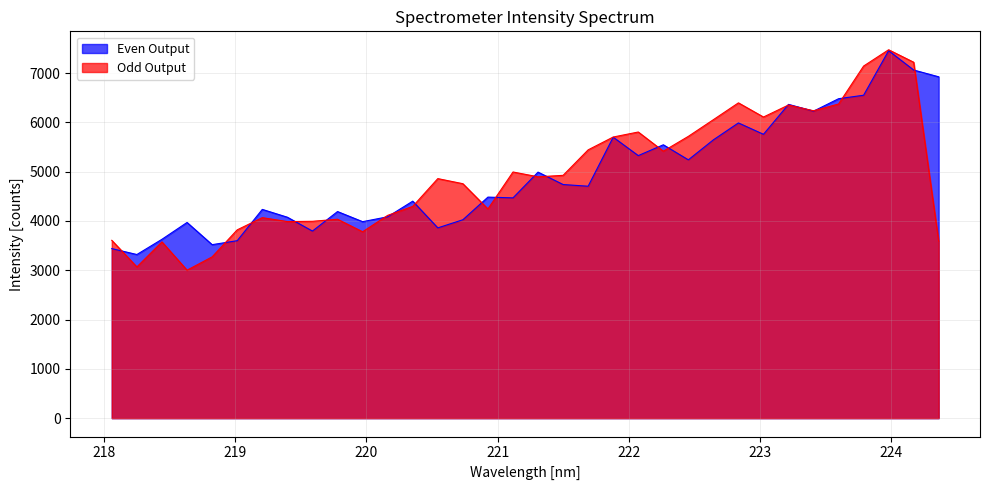

Which series has the largest range (max minus min)?

Odd Output